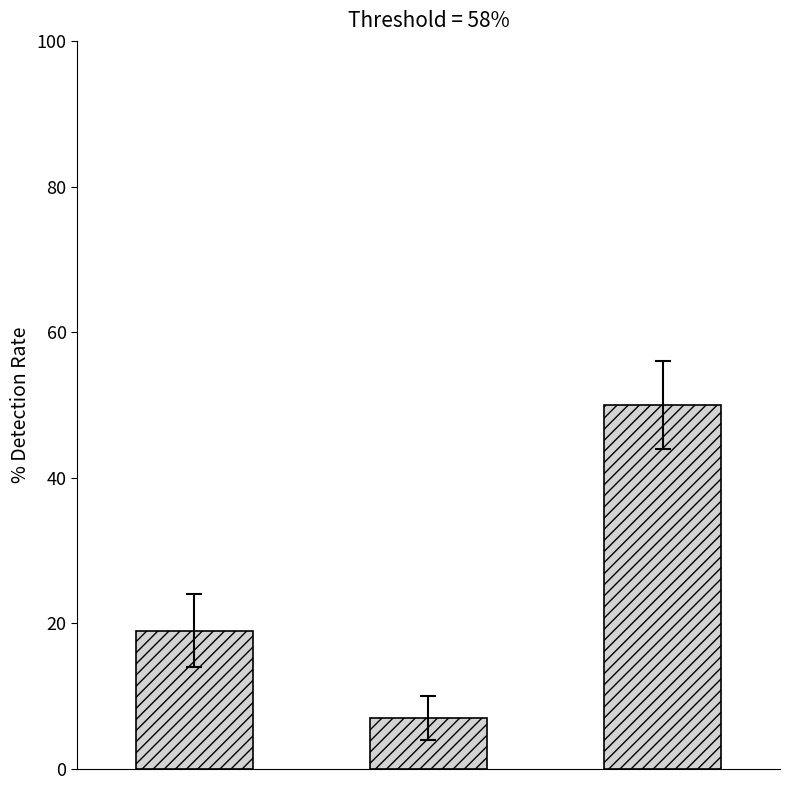

Reading left to right, extract all data points from this chart.

19	7	50